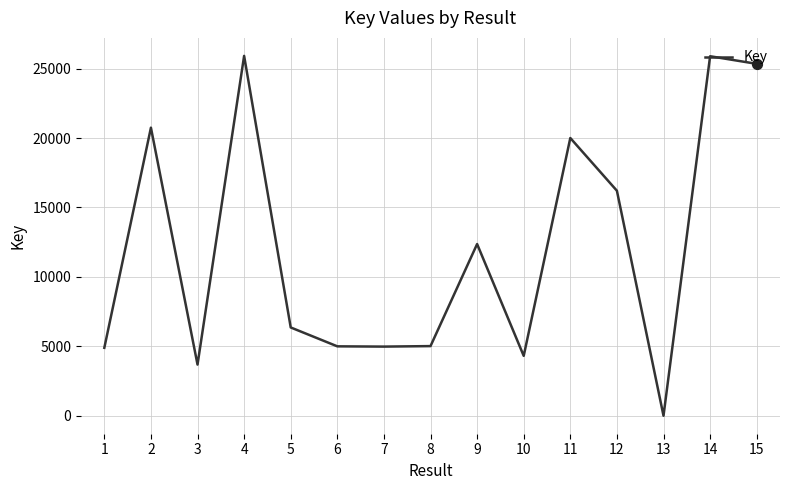

Which has a higher value, 8 or 12?

12